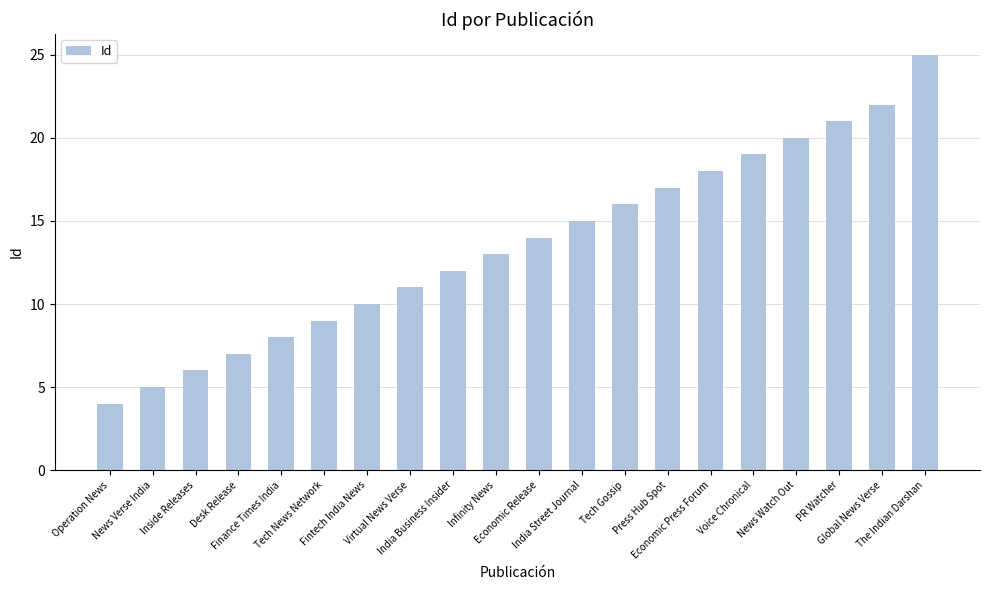

Is it true that the value at PR Watcher is 6?

False